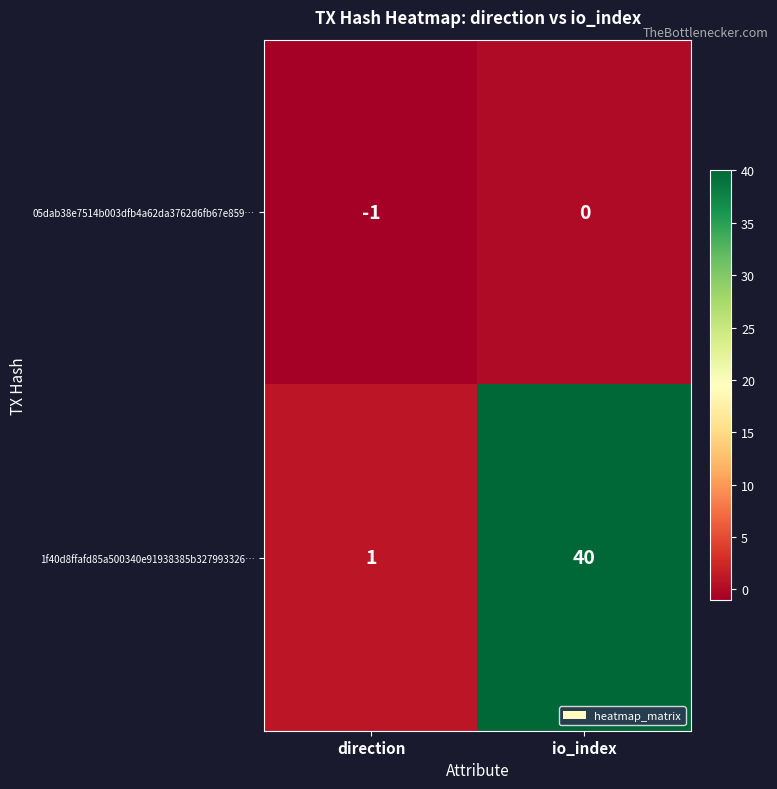

How many values in the 1f40d8ffafd85a500340e91938385b327993326… series are below 40?

1